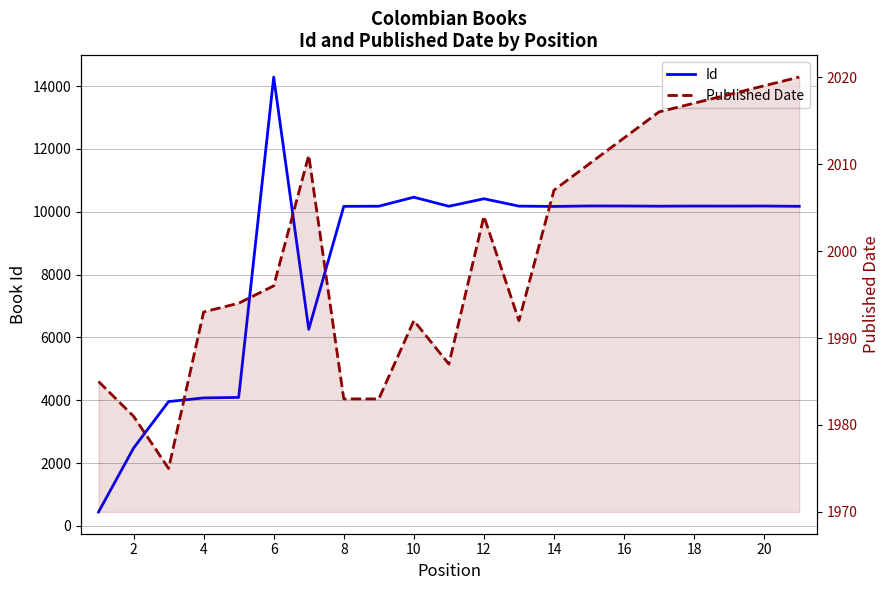

In Id, how many points are lower than both neighbors (excluding endpoints)?

5